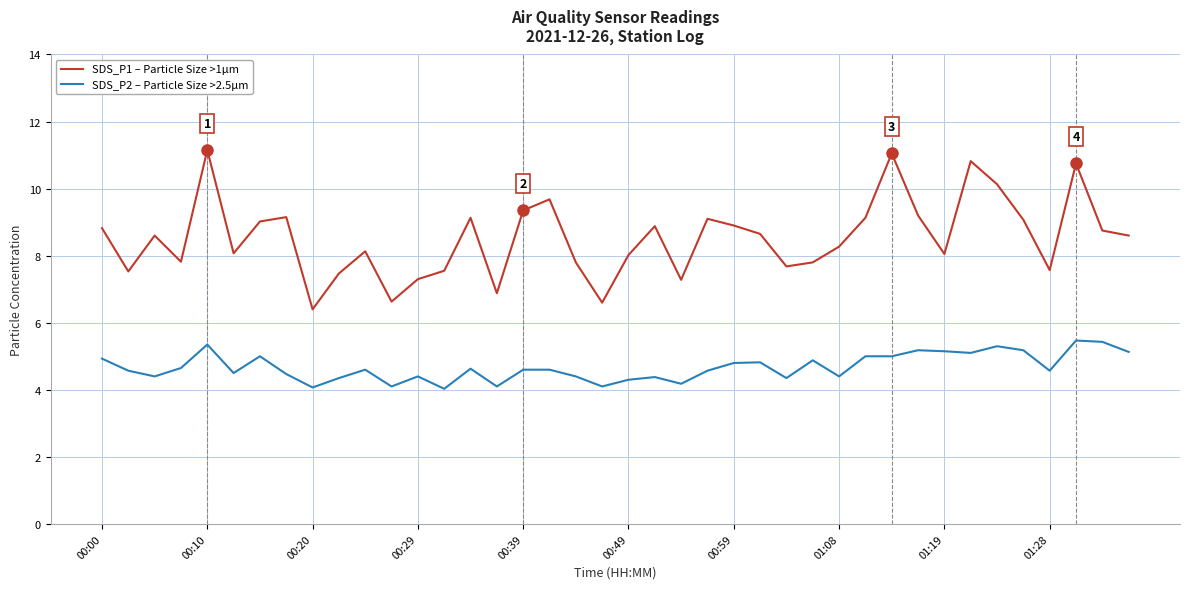

List the series in order of their peak value, lowest first.

SDS_P2 – Particle Size >2.5µm, SDS_P1 – Particle Size >1µm